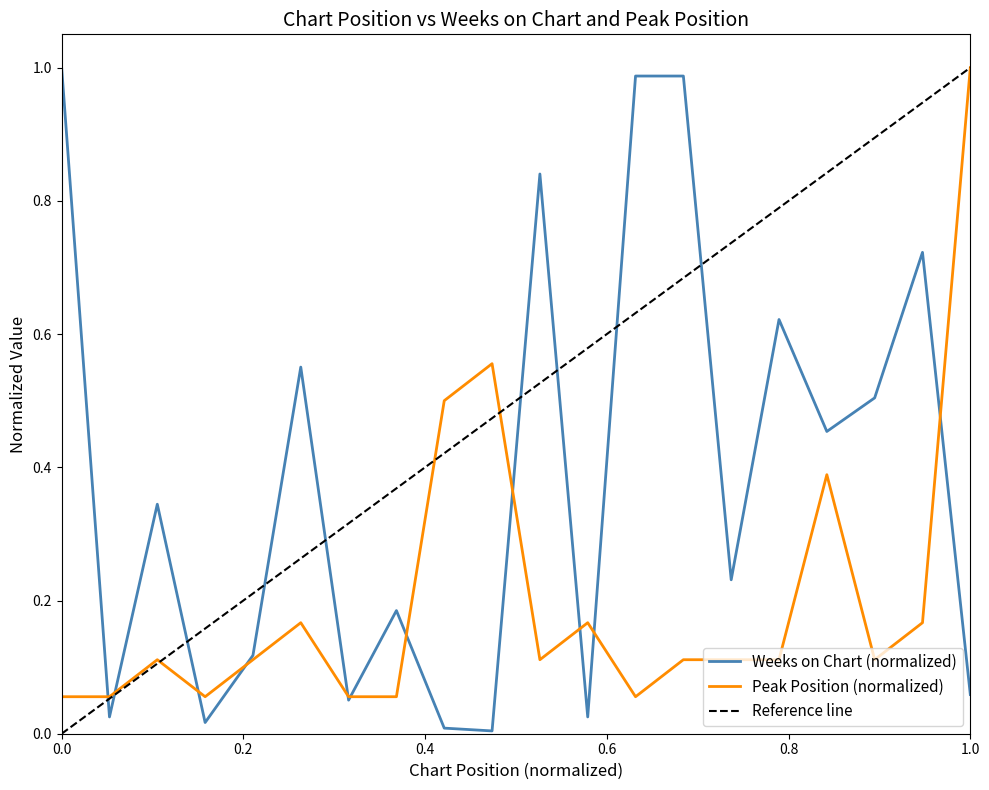

The value of Peak Position (normalized) at 0.0 is 0.0. True or false?

False